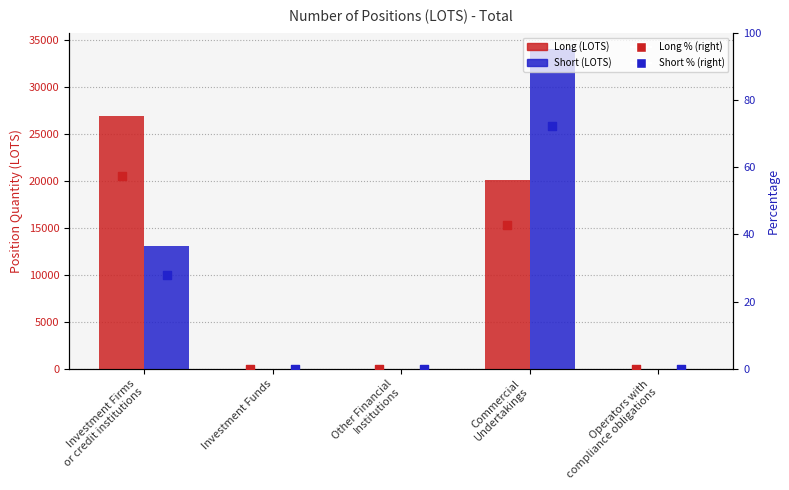

Which series has the widest spread of Y values?

Short